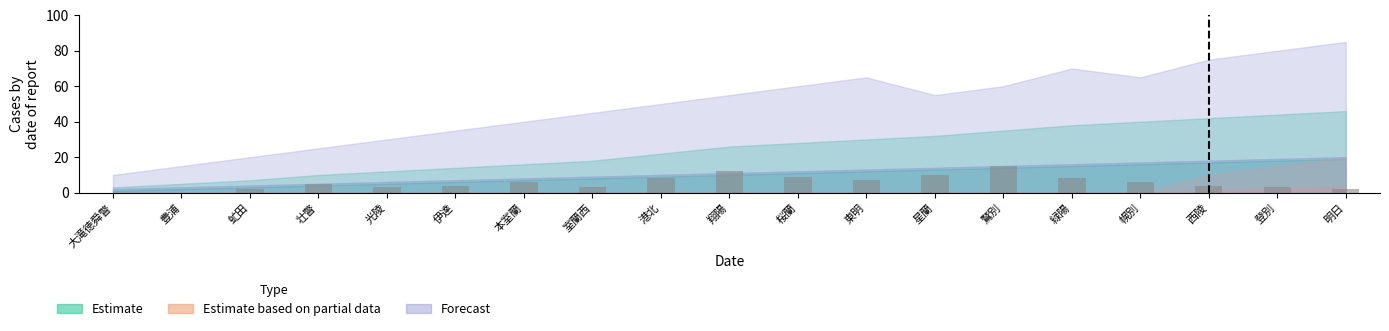

What is the sum of the values at 壮瞥 and 港北?

13